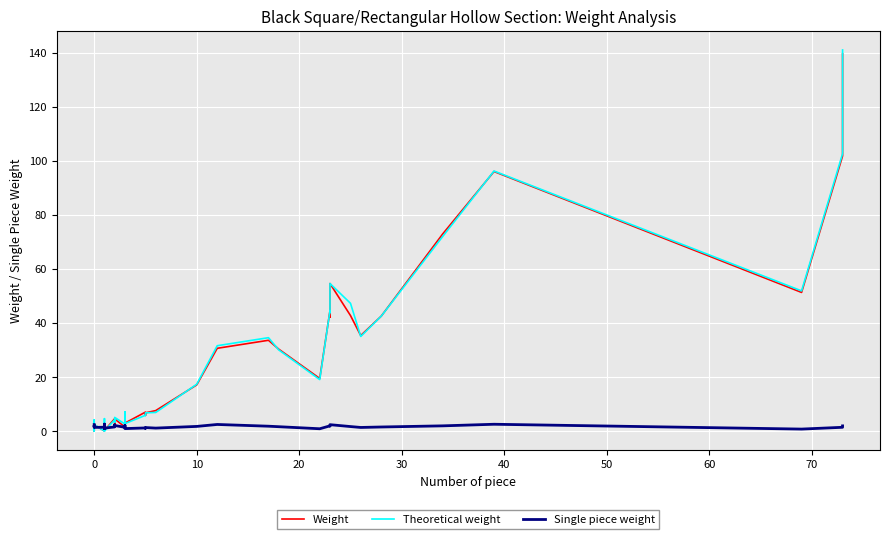

After their last crossing, which series has the higher values: Theoretical weight or Weight?

Theoretical weight